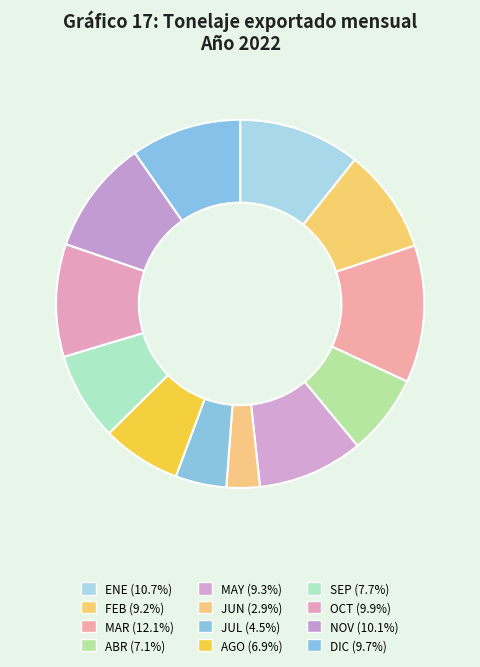

How much of the chart is everything except ENE?

89.3%